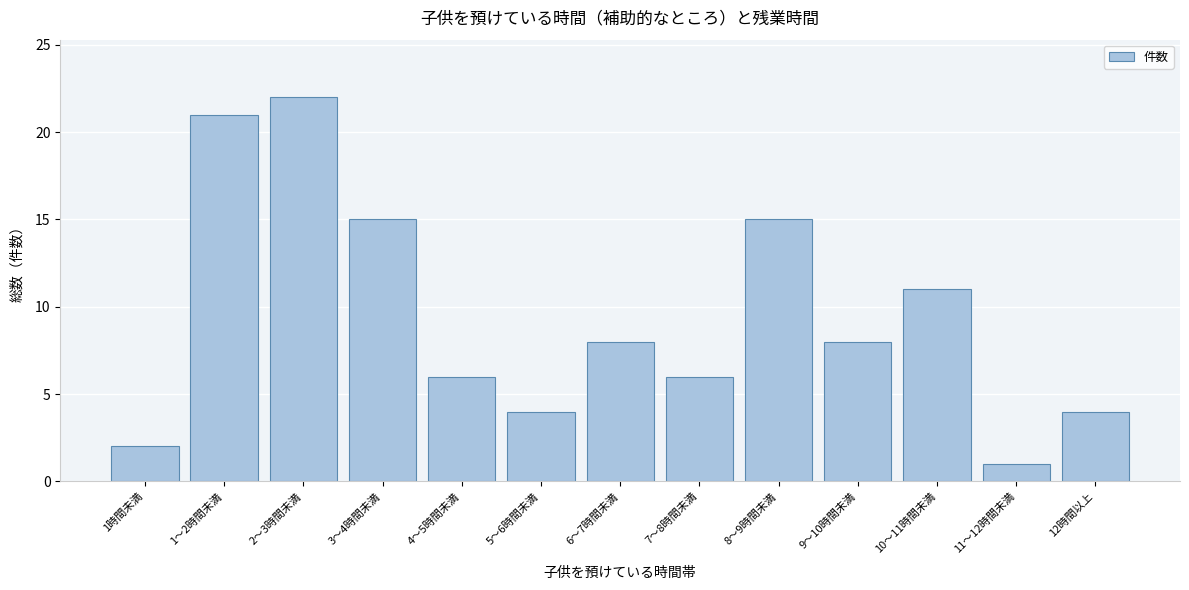

Reading left to right, what are all the values shown in this chart?

1時間未満=2	1～2時間未満=21	2～3時間未満=22	3～4時間未満=15	4～5時間未満=6	5～6時間未満=4	6～7時間未満=8	7～8時間未満=6	8～9時間未満=15	9～10時間未満=8	10～11時間未満=11	11～12時間未満=1	12時間以上=4